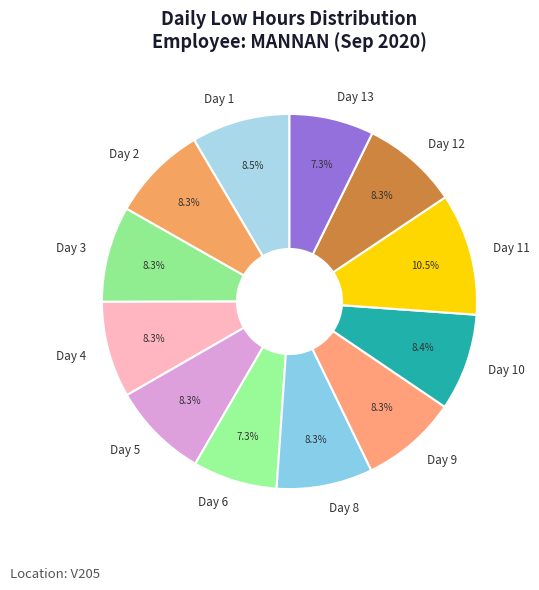

Which category has the biggest portion of the pie?

Day 11